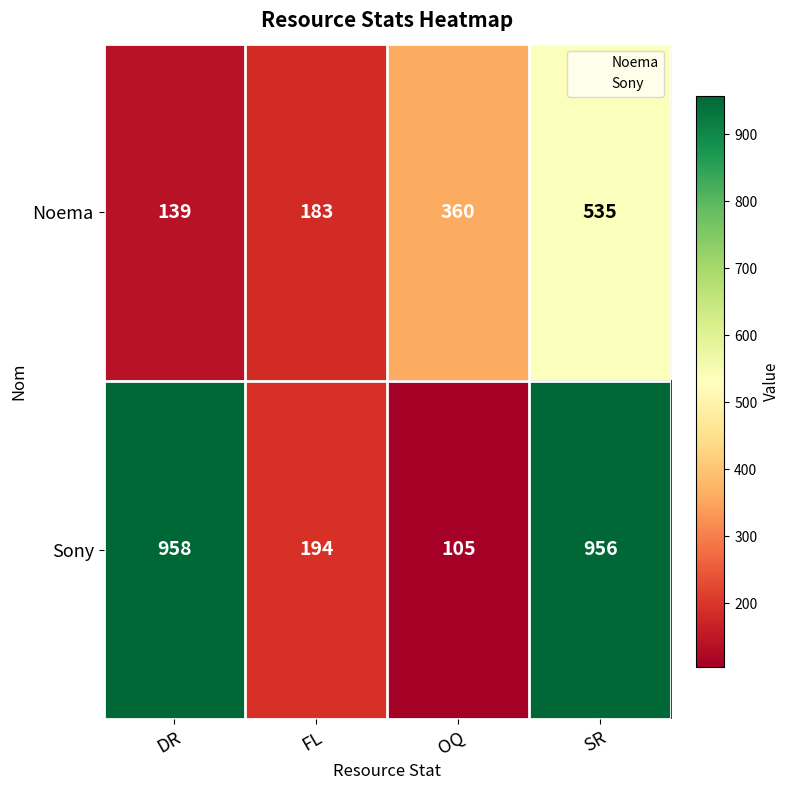

Between DR and SR, which series saw the biggest shift?

Noema